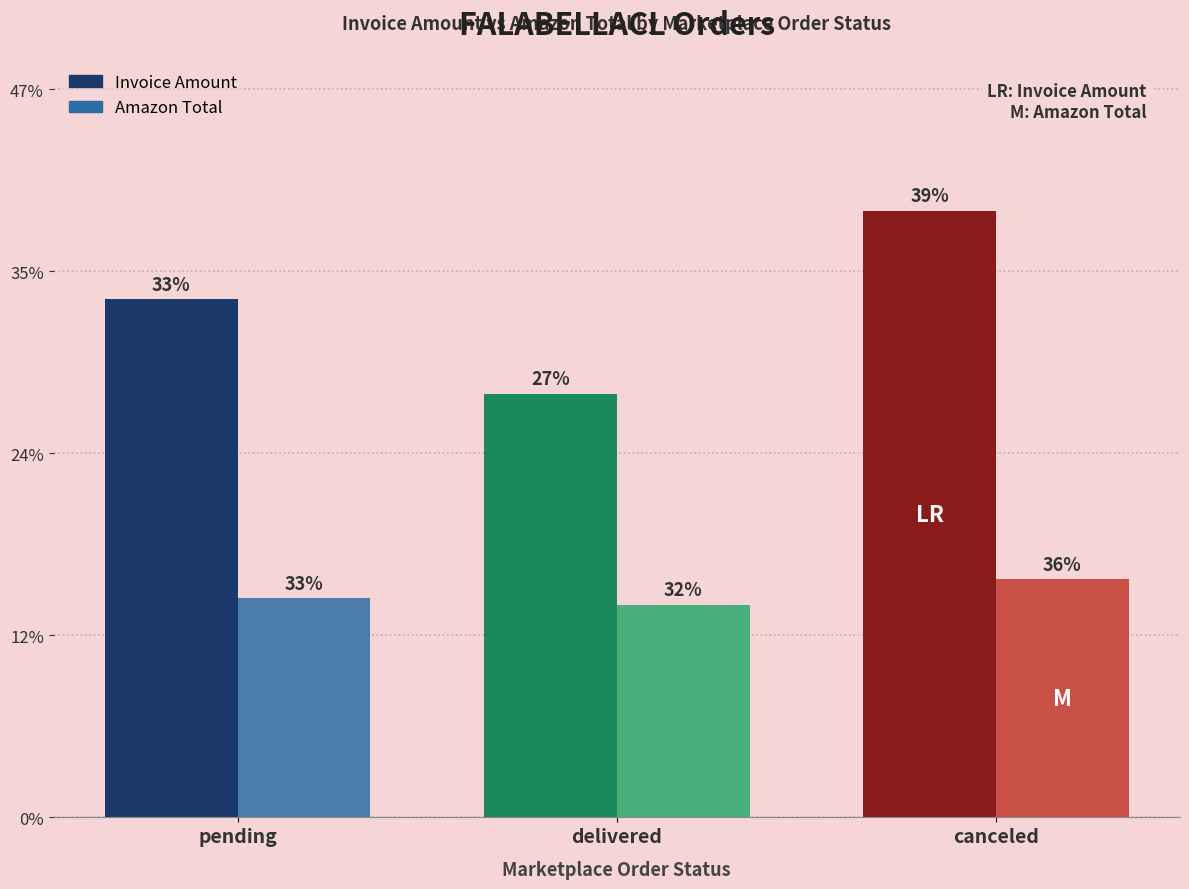

Are the bars grouped side by side (vs. stacked)?

Yes